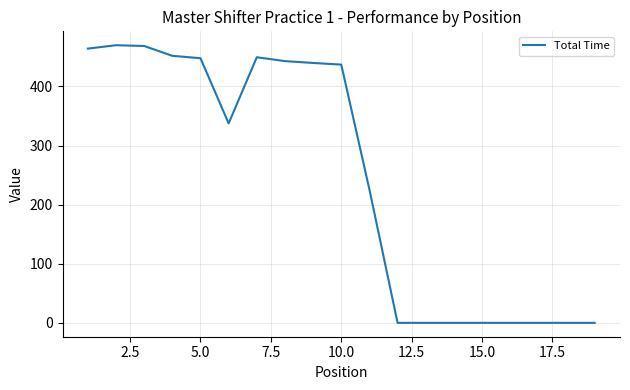

What is the difference between the maximum and minimum values?

469.7